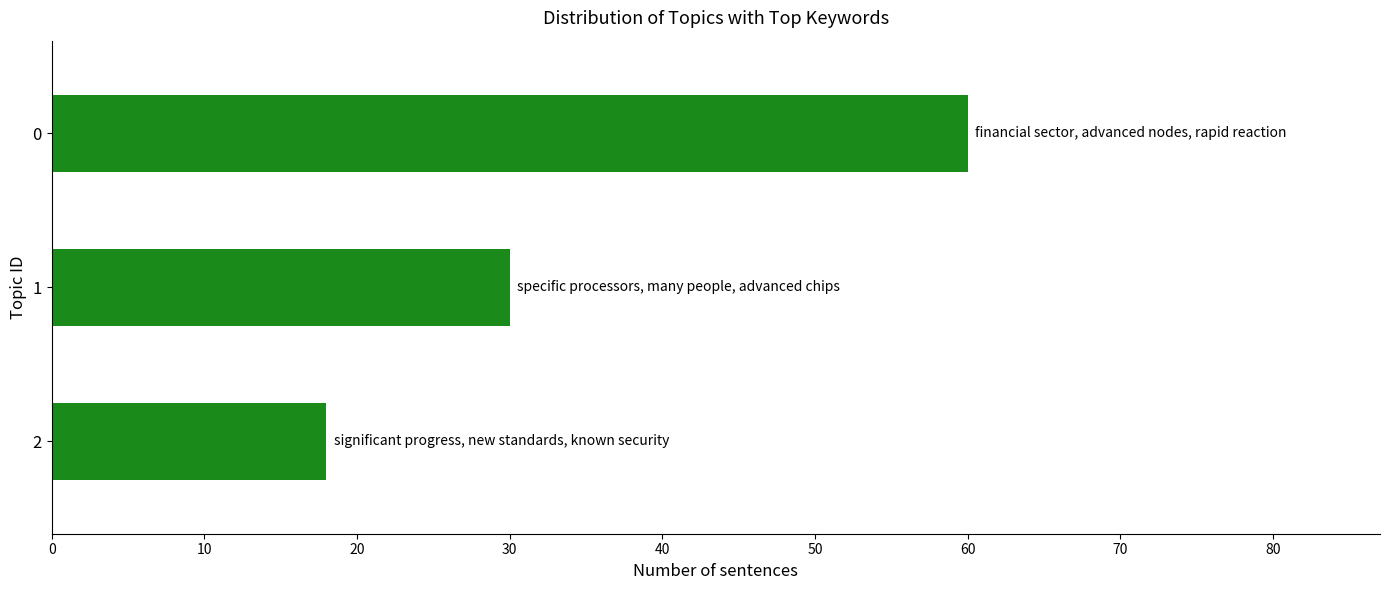

What is the value of the 3rd bar from the top?

18